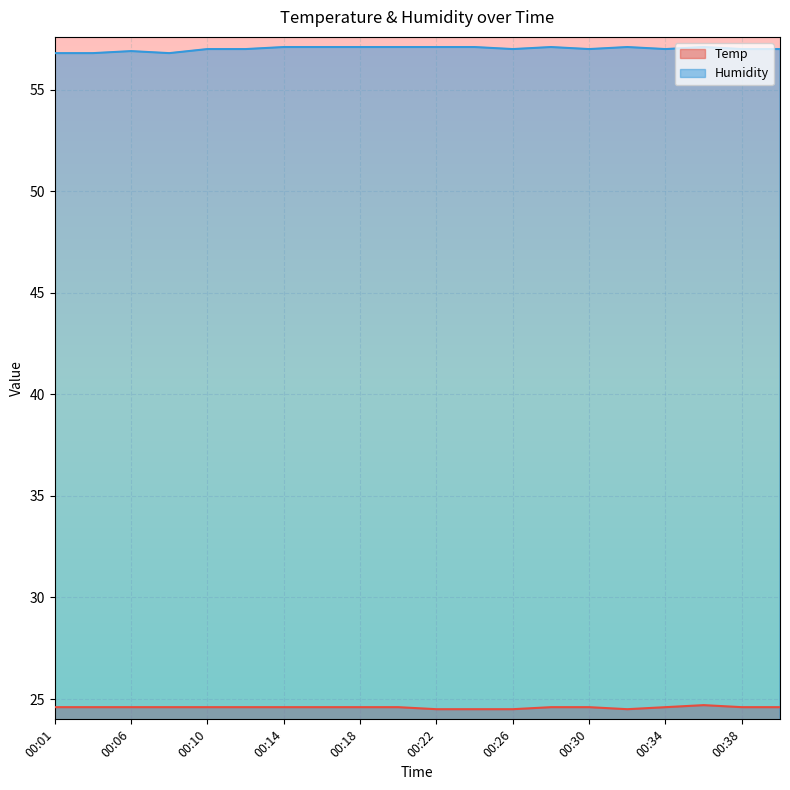

Rank the series by their average value, from lowest to highest.

Temp, Humidity